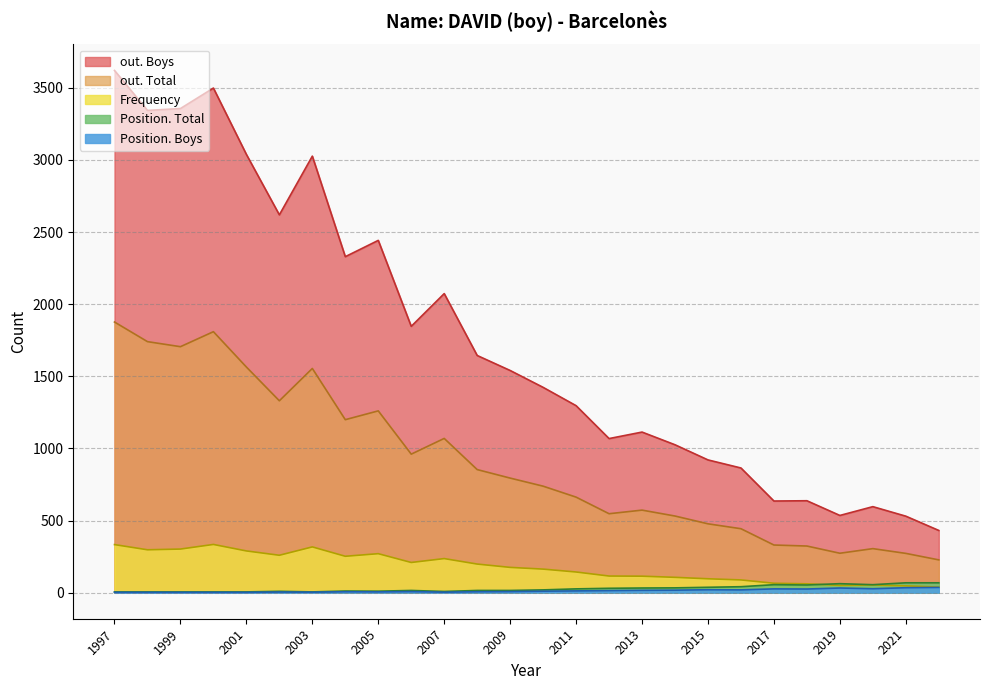

True or false: Position. Total has a value of 17 at 2004.

False